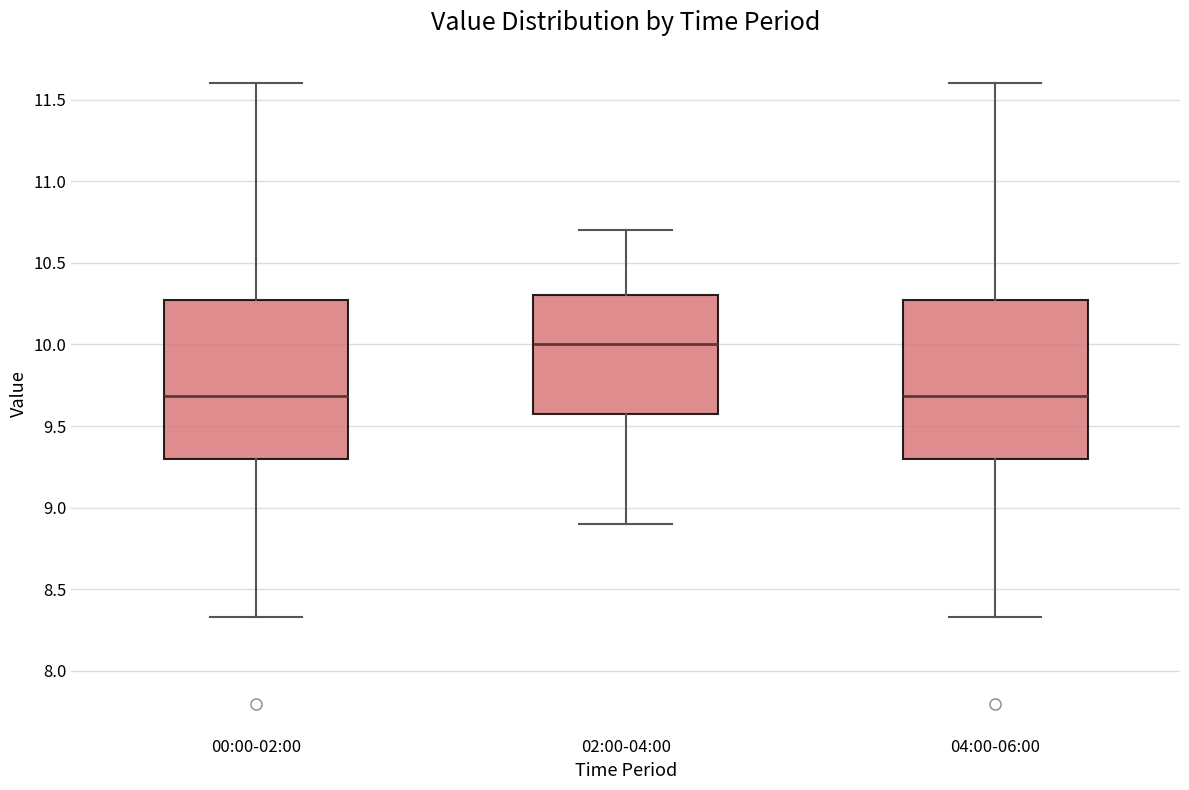

Reading left to right, transcribe this box plot: for each box, give where its median line is, the range the box spans, and where its two whiskers end, as read against the y-axis. The values are not printed on the chart, so give them approximately, as read against the axis.

00:00-02:00: median 9.70, box 9.30 to 10.25, whiskers 8.35 to 11.60
02:00-04:00: median 10.00, box 9.60 to 10.30, whiskers 8.90 to 10.70
04:00-06:00: median 9.70, box 9.30 to 10.25, whiskers 8.35 to 11.60